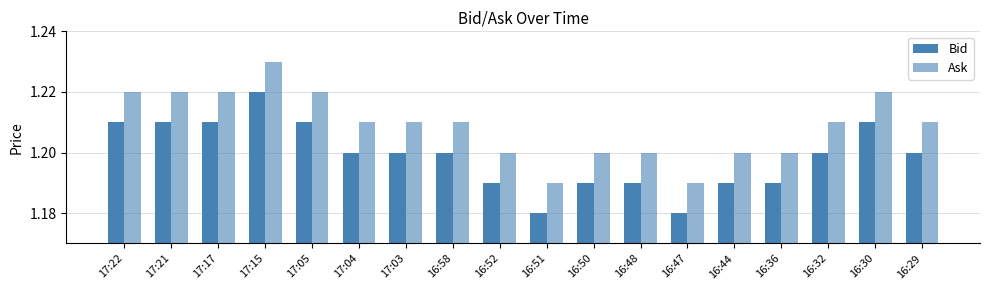

Count the number of categories in the chart.

18